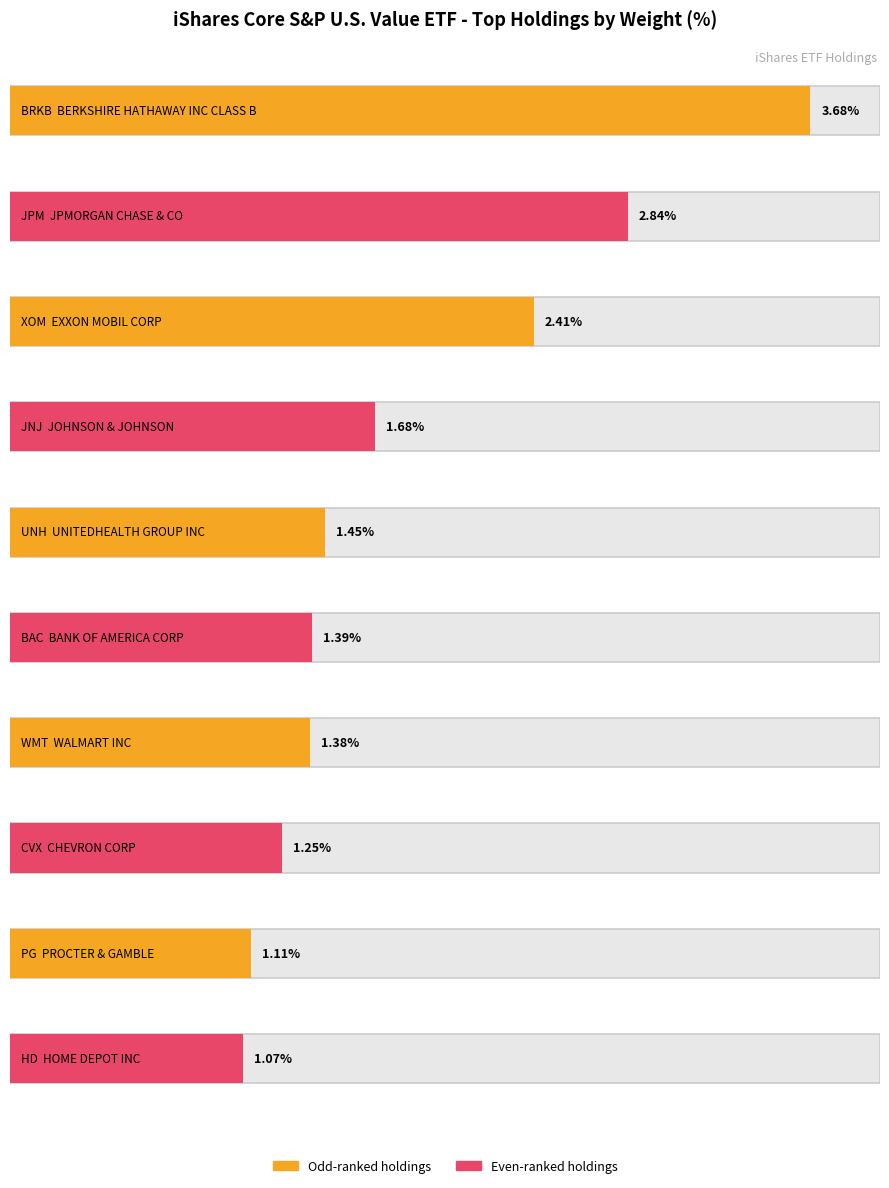

What is the label of the 4th point from the right?

WMT